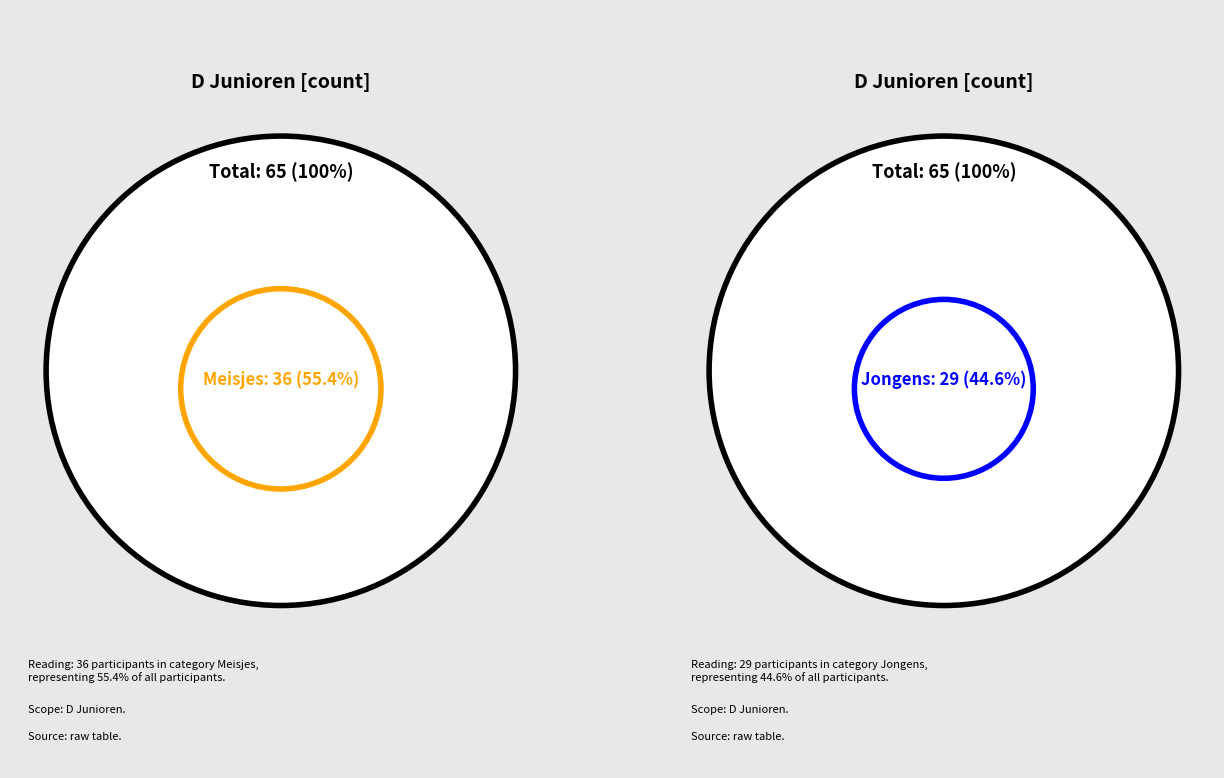

Which category has the biggest portion of the pie?

Meisjes